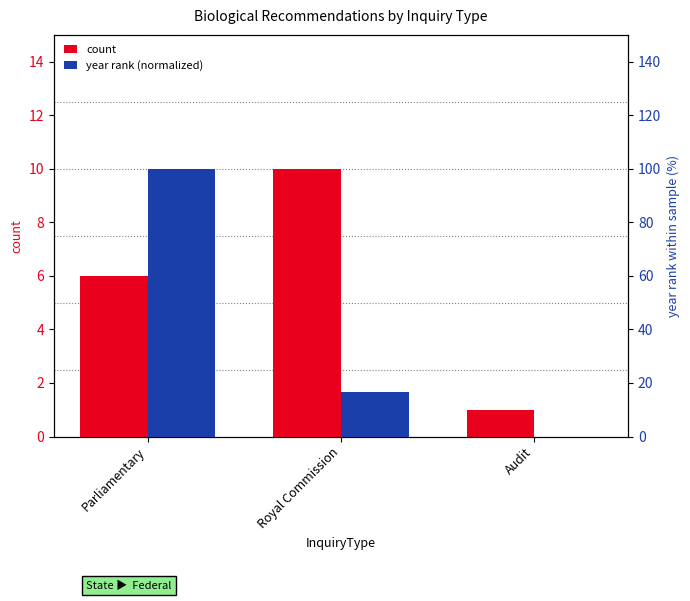

Which series changed the most between Parliamentary and Audit?

year rank (normalized)